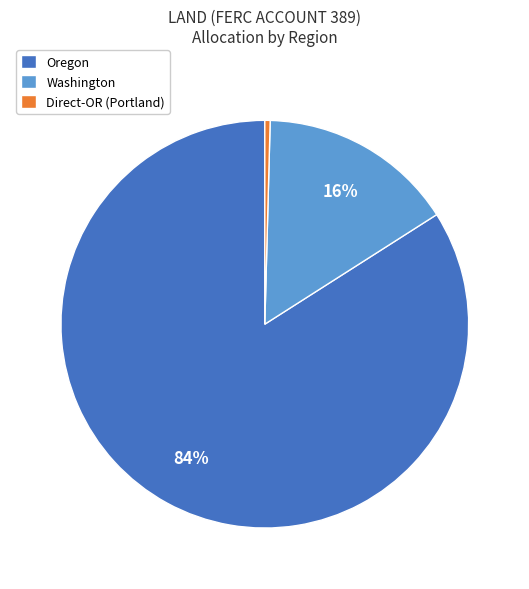

Which has a higher value, Washington or Direct-OR (Portland)?

Washington